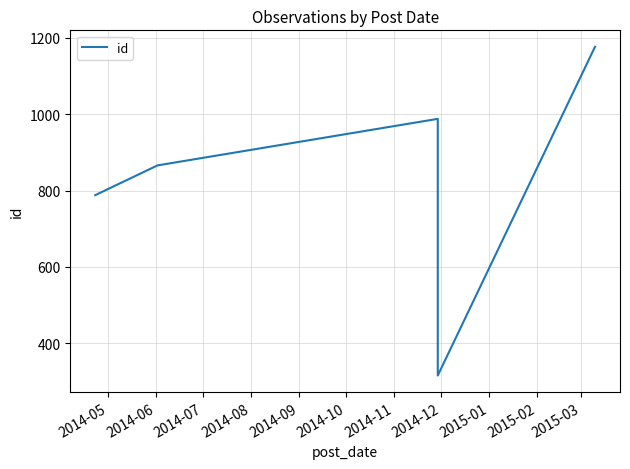

What is the value of the 5th point from the left?

1177